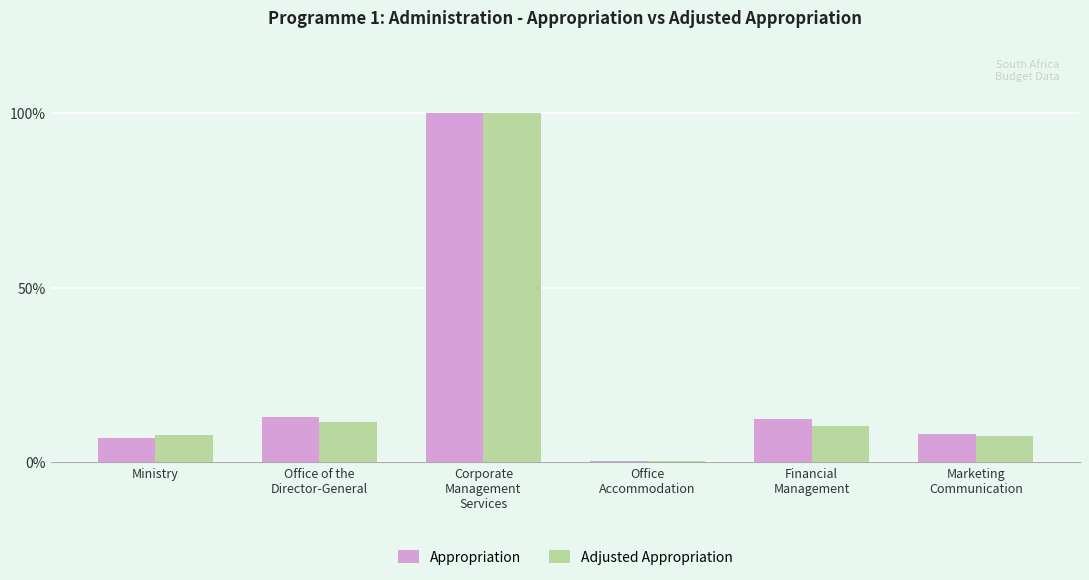

What is the spread (max minus min) of values at Ministry?

0.8